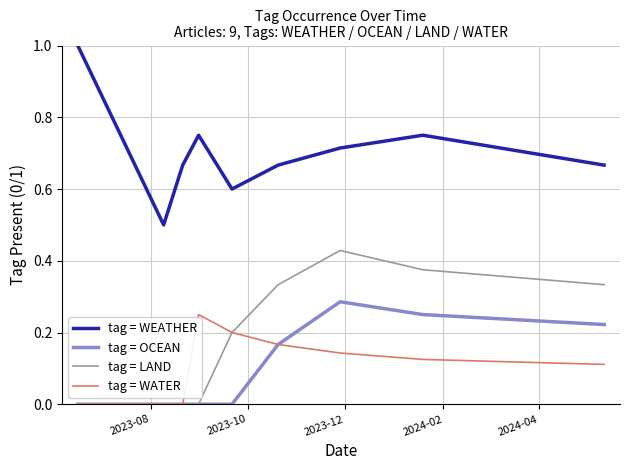

Count the tag = LAND values in the range 0 to 1.

9